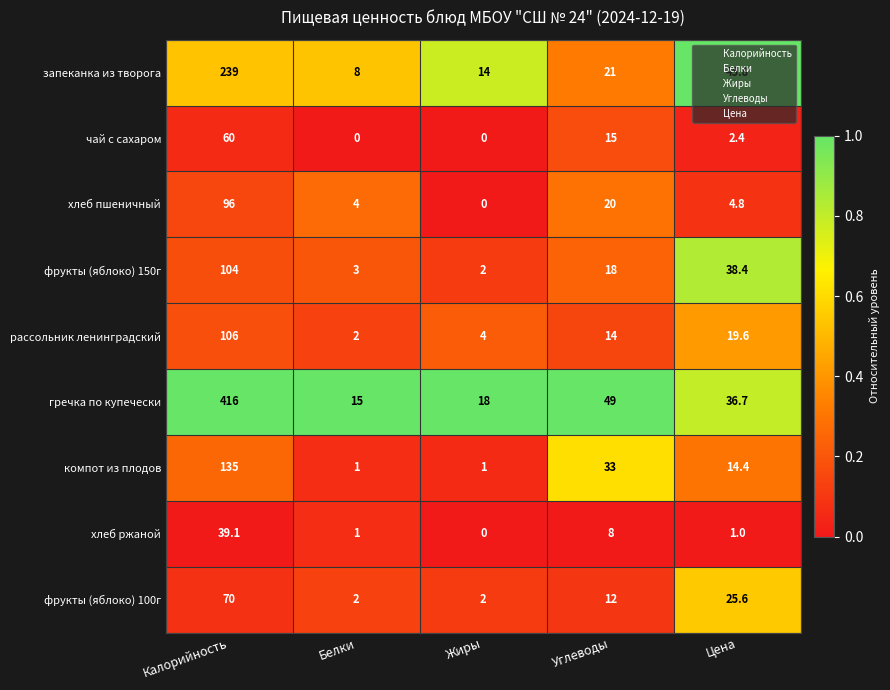

Rank the series at Углеводы from lowest to highest value.

хлеб ржаной, фрукты (яблоко) 100г, рассольник ленинградский, чай с сахаром, фрукты (яблоко) 150г, хлеб пшеничный, запеканка из творога, компот из плодов, гречка по купечески